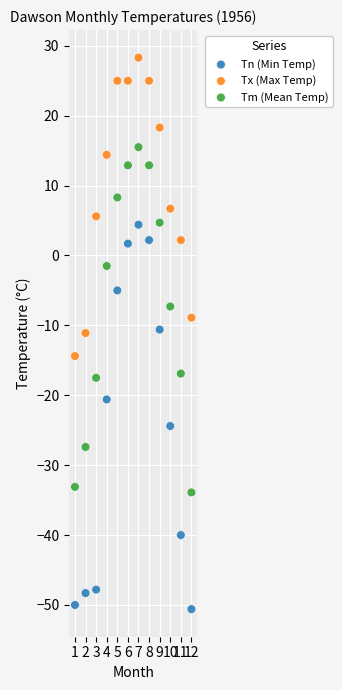

Across all data points, what is the range of Y values (max minus min)?

78.9